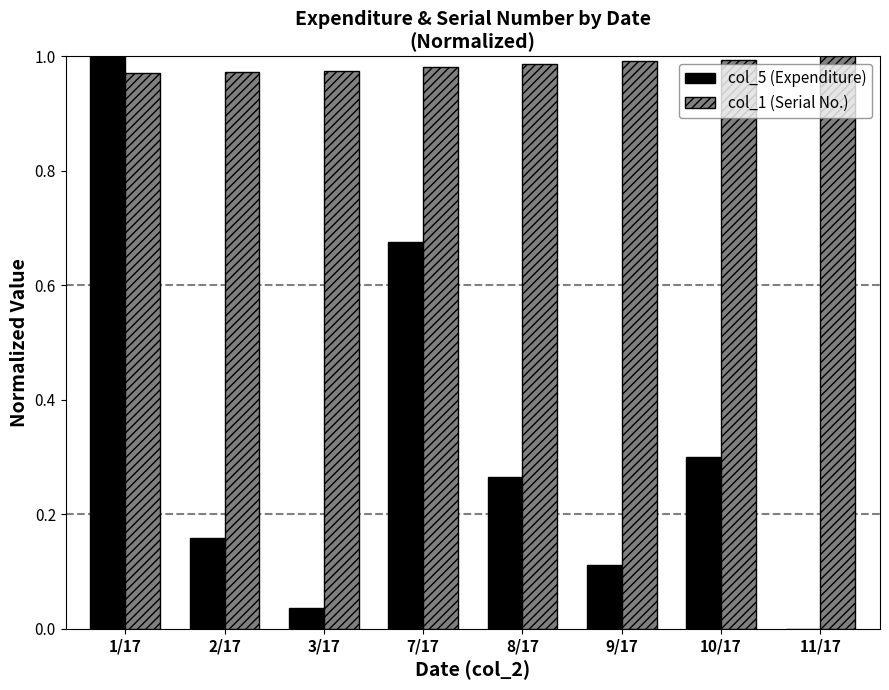

Is the value of col_5 (Expenditure) at 7/17 greater than the value of col_1 (Serial No.) at 1/17?

No